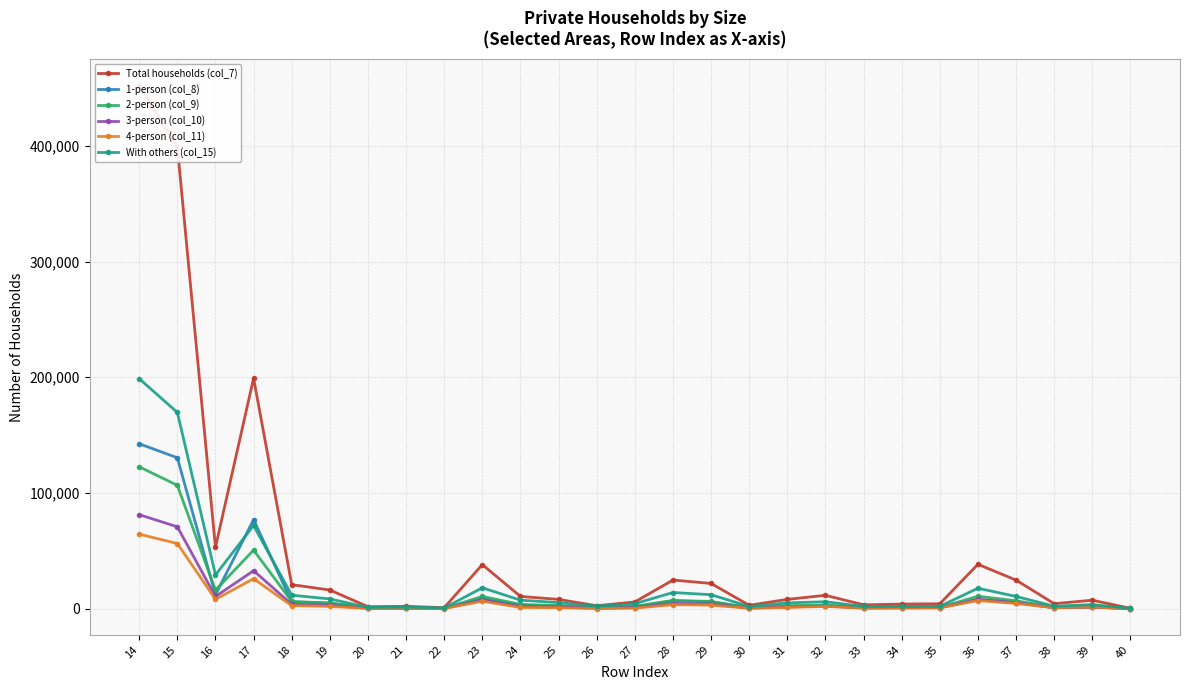

What is the smallest value displayed?

52